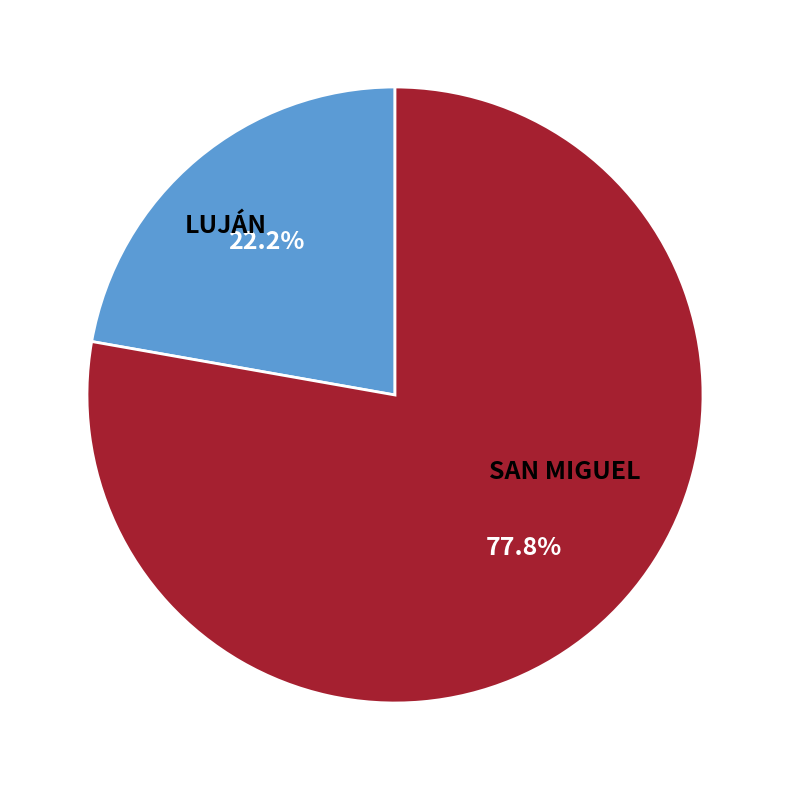

Is there a majority slice in this chart?

Yes